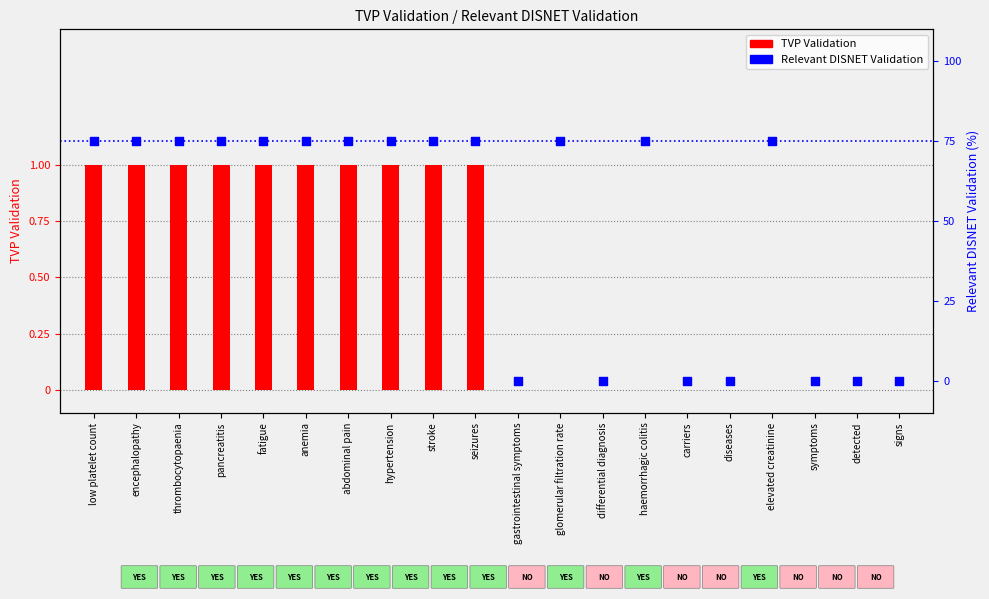

What are all the series names shown in the legend?

TVP Validation, Relevant DISNET Validation